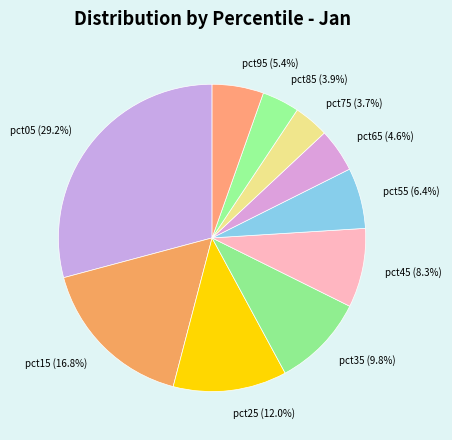

Which has a higher value, pct05 (29.2%) or pct85 (3.9%)?

pct05 (29.2%)